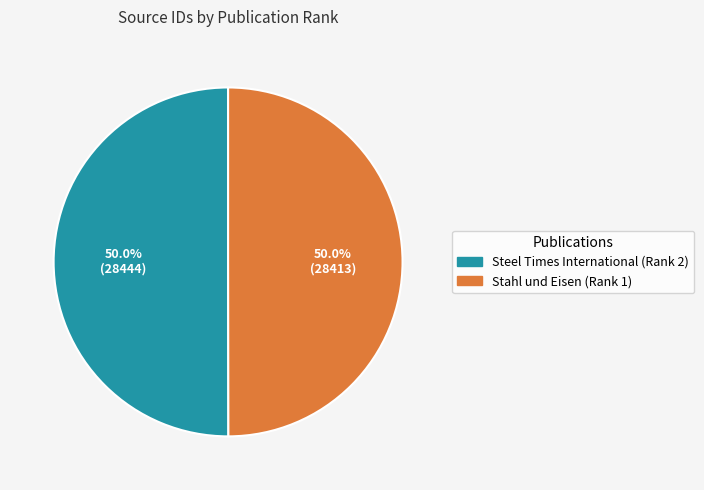

Is it true that Steel Times International (Rank 2) is 57% of the pie?

False